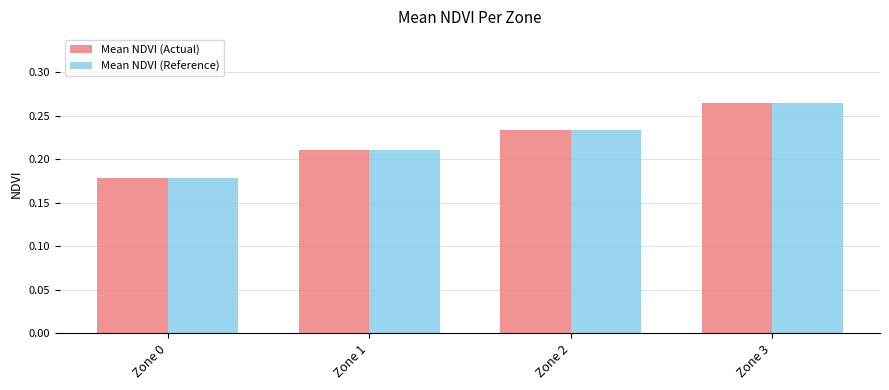

Where is Mean NDVI (Reference) nearest to the value 0?

Zone 0